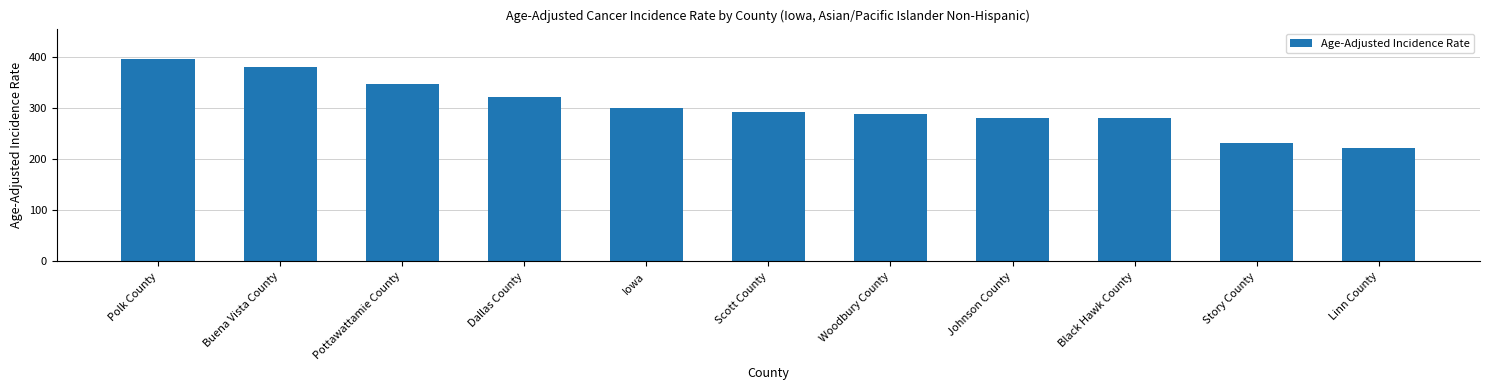

Which category has the lowest value across all series?

Linn County